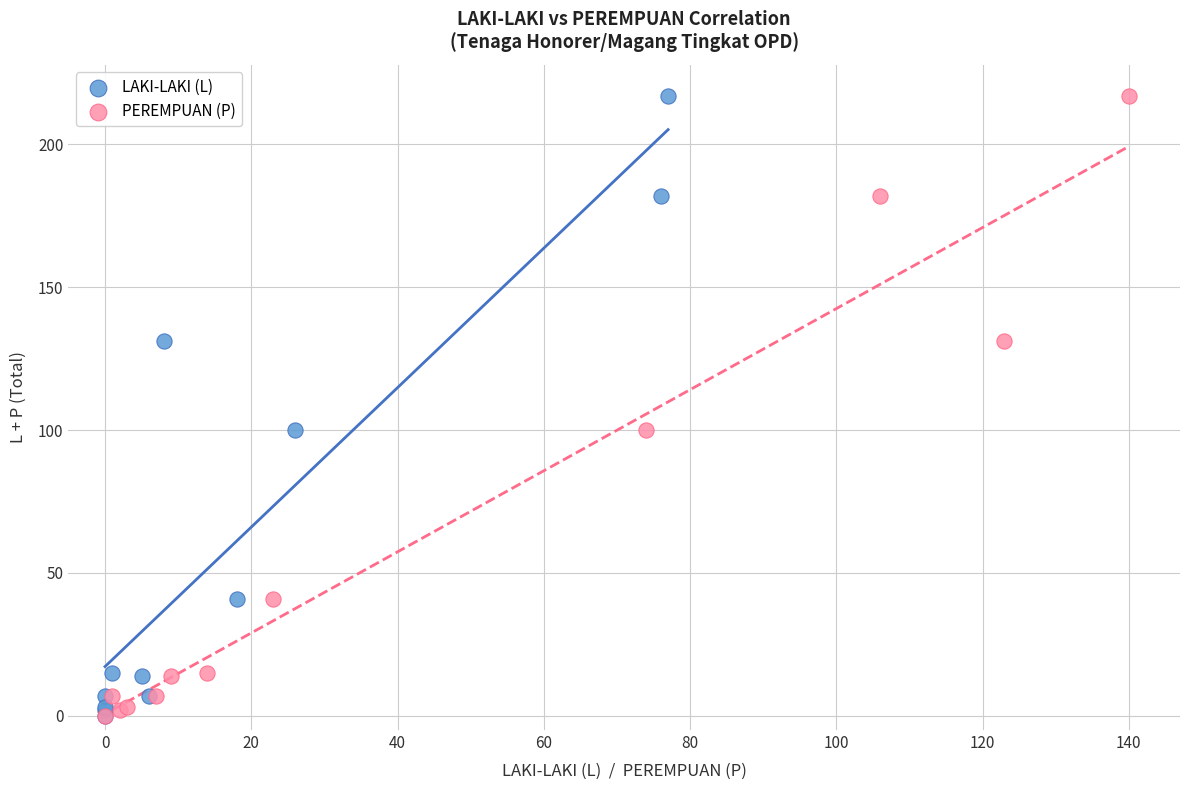

What are all the series names shown in the legend?

LAKI-LAKI (L), PEREMPUAN (P)